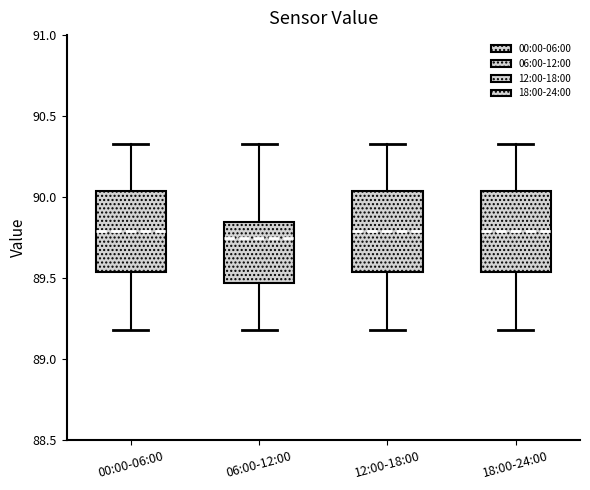

Reading left to right, transcribe this box plot: for each box, give where its median line is, the range the box spans, and where its two whiskers end, as read against the y-axis. The values are not printed on the chart, so give them approximately, as read against the axis.

00:00-06:00: median 89.80, box 89.55 to 90.05, whiskers 89.20 to 90.35
06:00-12:00: median 89.75, box 89.45 to 89.85, whiskers 89.20 to 90.35
12:00-18:00: median 89.80, box 89.55 to 90.05, whiskers 89.20 to 90.35
18:00-24:00: median 89.80, box 89.55 to 90.05, whiskers 89.20 to 90.35